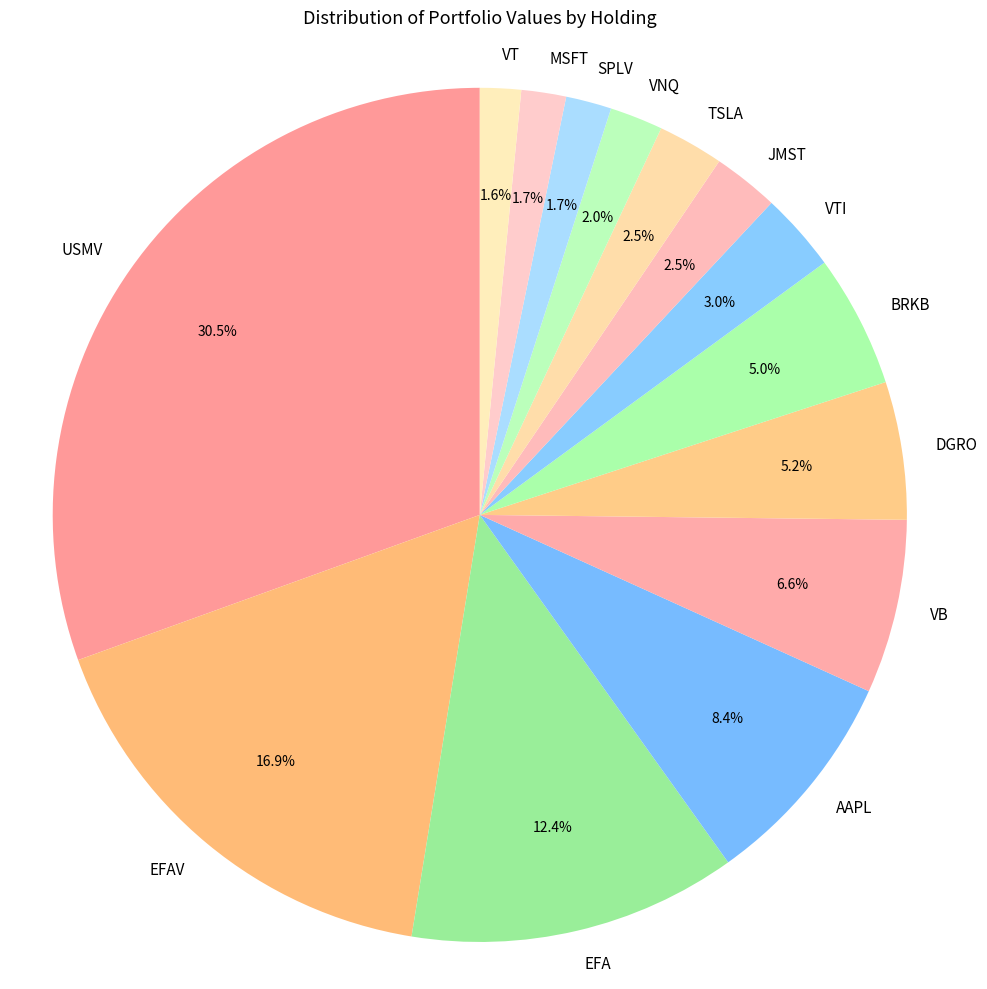

Between EFA and USMV, which is larger?

USMV